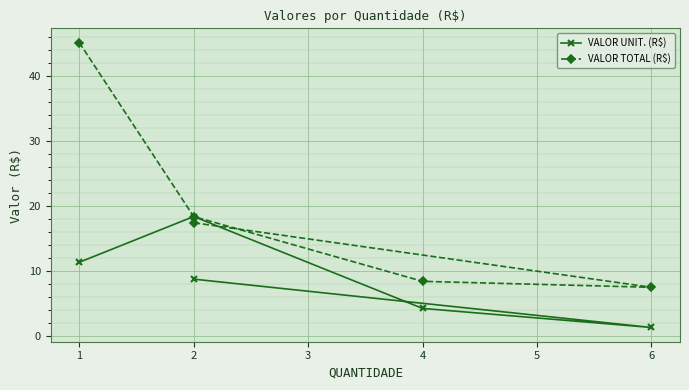

Rank the series by their maximum value, from lowest to highest.

VALOR UNIT. (R$), VALOR TOTAL (R$)